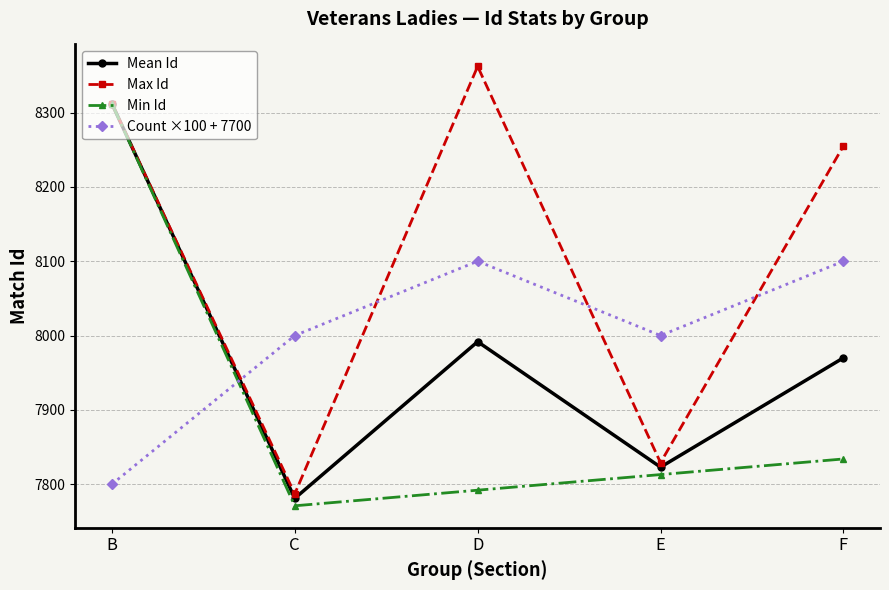

Rank the categories by Min Id value from lowest to highest.

C, D, E, F, B